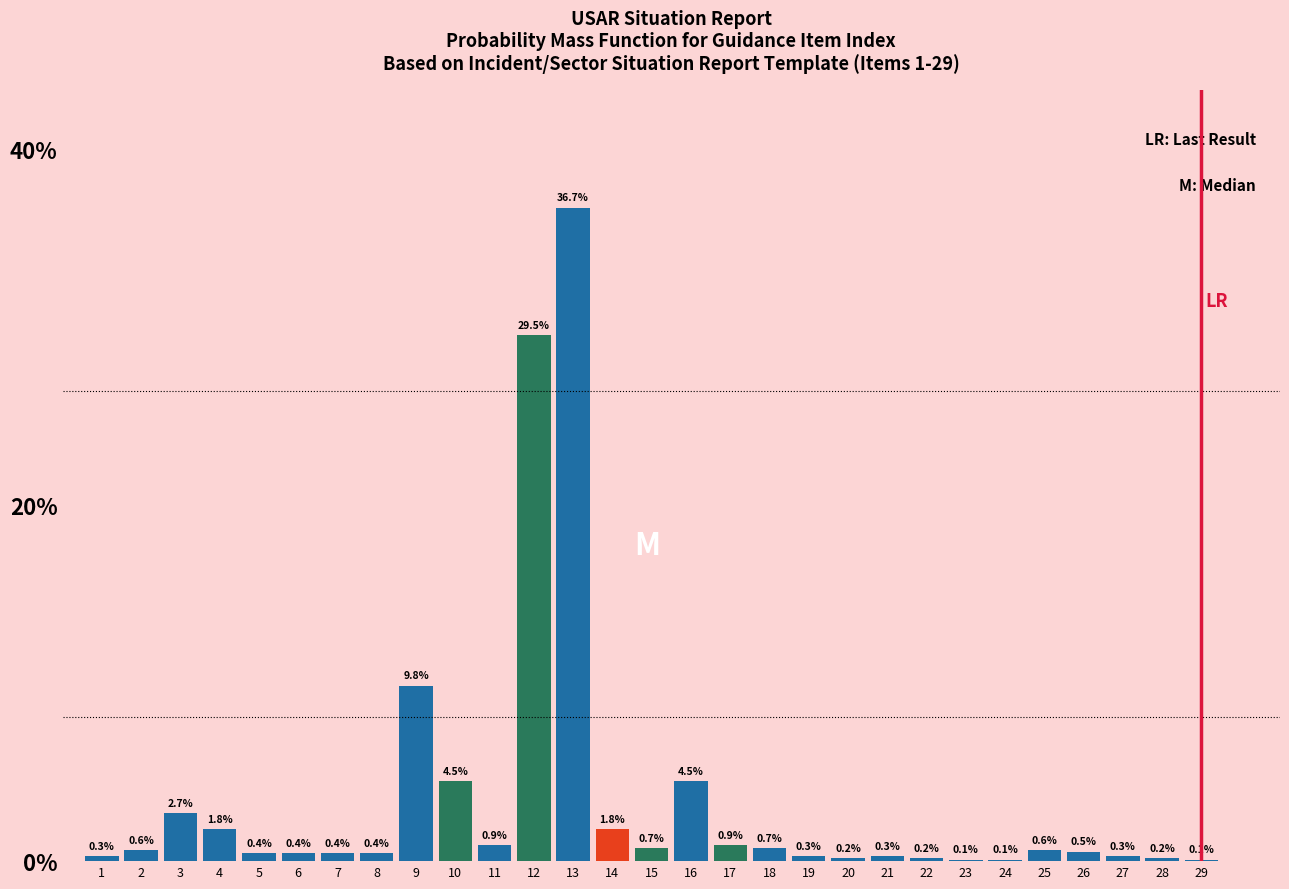

Reading left to right, list all the values displayed in this chart.

1=0.3	2=0.6	3=2.7	4=1.8	5=0.4	6=0.4	7=0.4	8=0.4	9=9.8	10=4.5	11=0.9	12=29.5	13=36.7	14=1.8	15=0.7	16=4.5	17=0.9	18=0.7	19=0.3	20=0.2	21=0.3	22=0.2	23=0.1	24=0.1	25=0.6	26=0.5	27=0.3	28=0.2	29=0.1